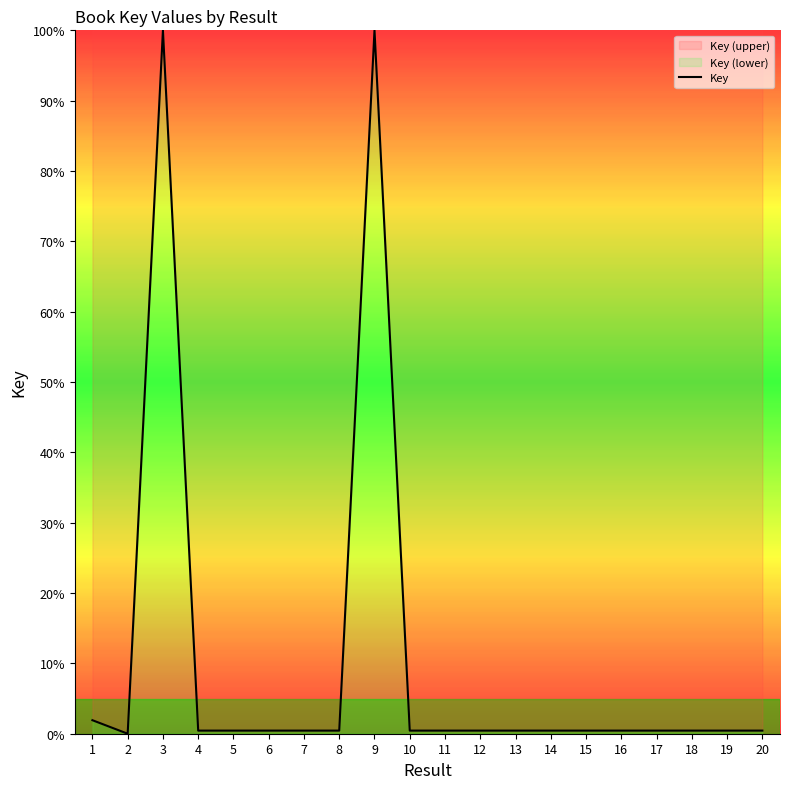

Which label corresponds to the smallest value in the chart?

2